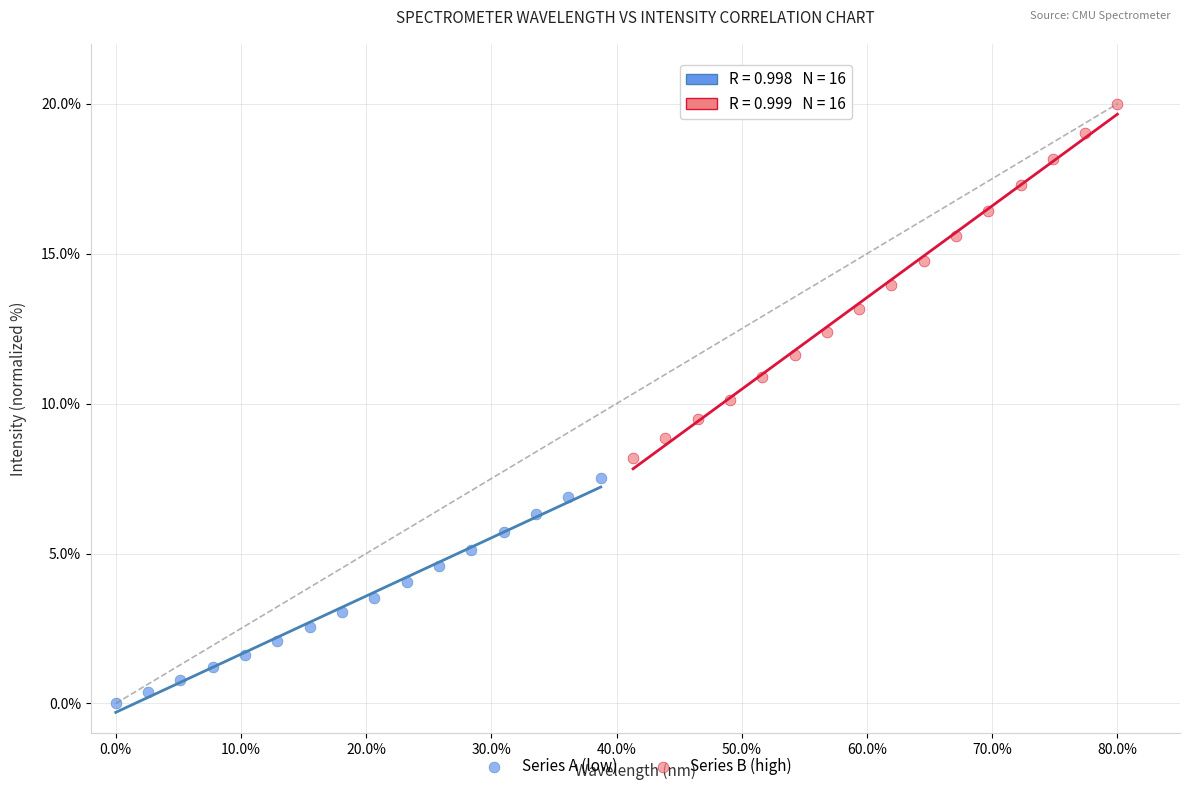

Which series contains the highest Y value?

Series B (high)